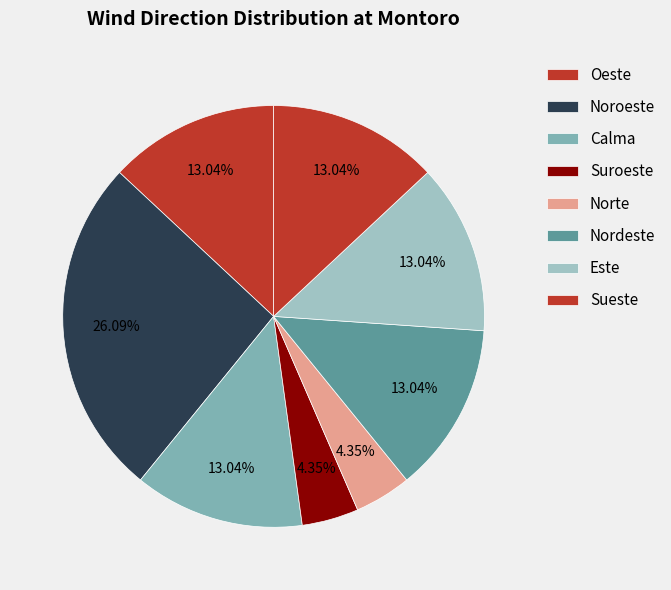

Is Sueste the majority of the pie?

No